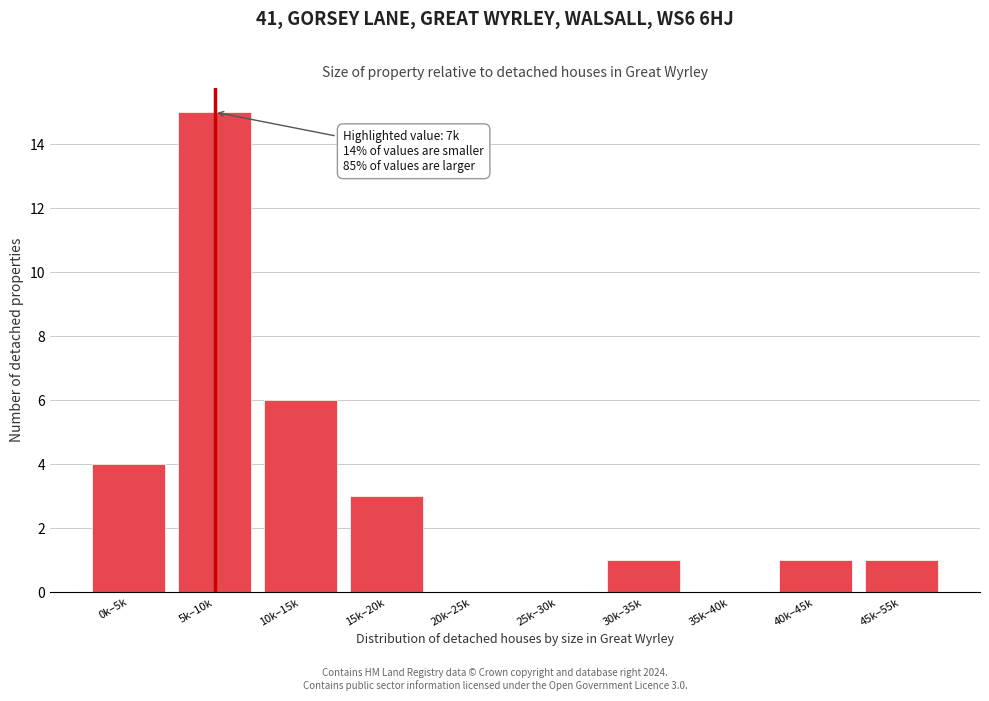

Reading left to right, transcribe all the data shown in this chart.

0k–5k=4	5k–10k=15	10k–15k=6	15k–20k=3	20k–25k=0	25k–30k=0	30k–35k=1	35k–40k=0	40k–45k=1	45k–55k=1